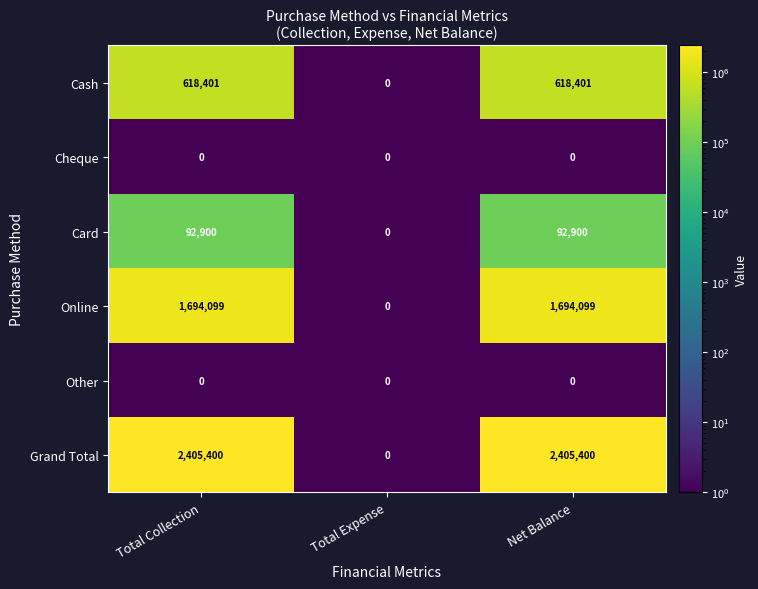

Reading left to right, transcribe all the data shown in this chart.

Cash: 618401	0	618401
Cheque: 0	0	0
Card: 92900	0	92900
Online: 1694099	0	1694099
Other: 0	0	0
Grand Total: 2405400	0	2405400